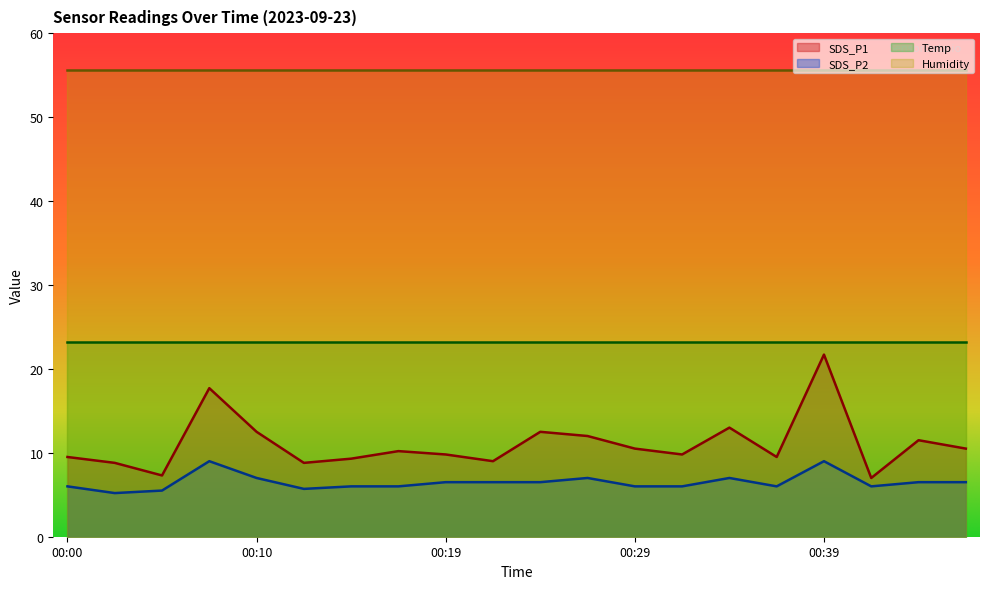

How many lines are shown in the chart?

4